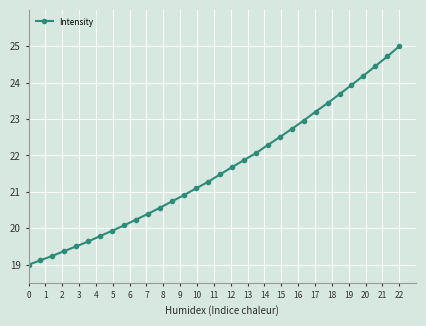

Reading left to right, extract all data points from this chart.

19.0	19.1	19.2	19.4	19.5	19.6	19.8	19.9	20.1	20.2	20.4	20.6	20.7	20.9	21.1	21.3	21.5	21.7	21.9	22.1	22.3	22.5	22.7	23.0	23.2	23.4	23.7	23.9	24.2	24.5	24.7	25.0